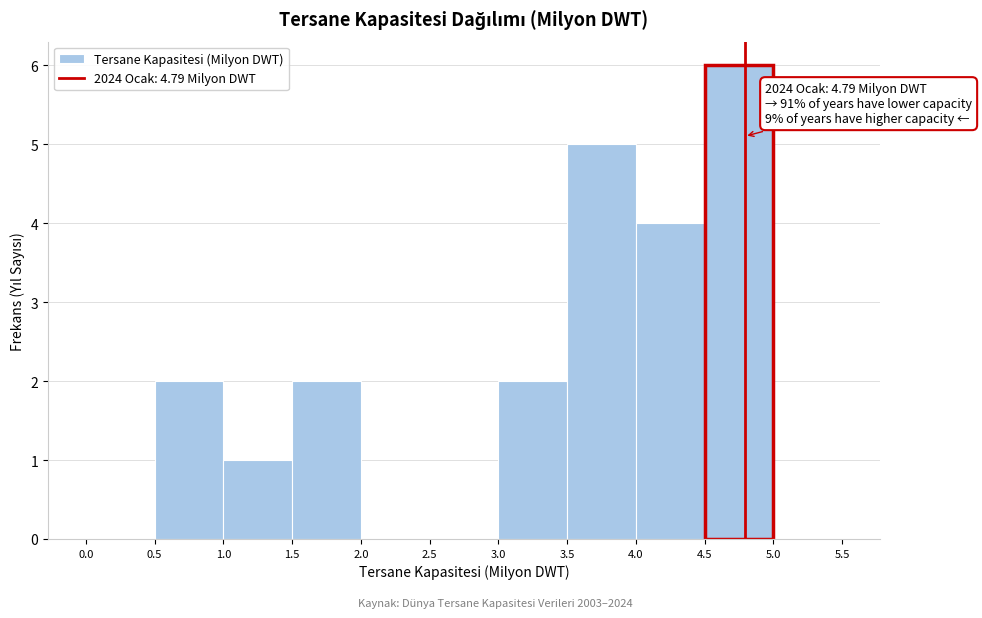

Over which range of the x-axis is the bar tallest?

4.5 to 5.0